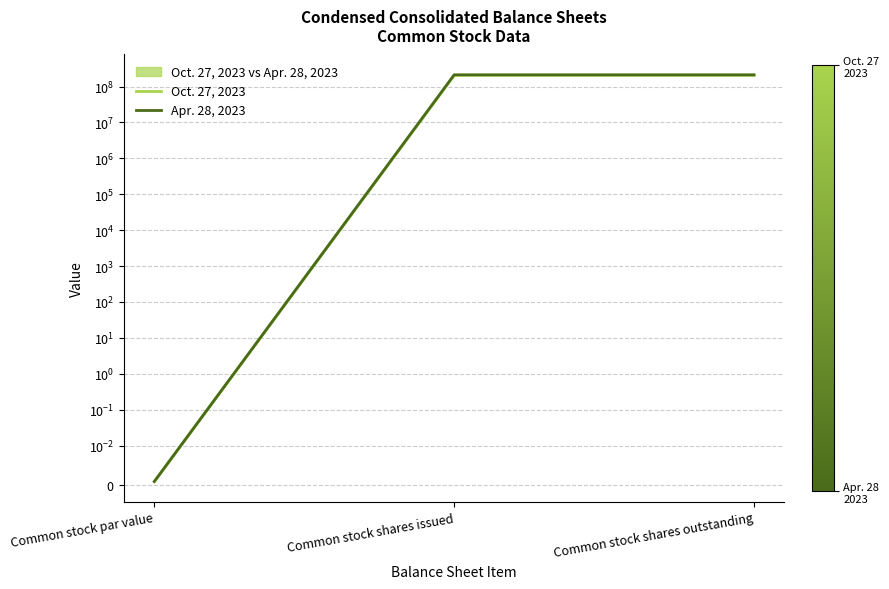

Which label corresponds to the smallest value in the chart?

Common stock par value